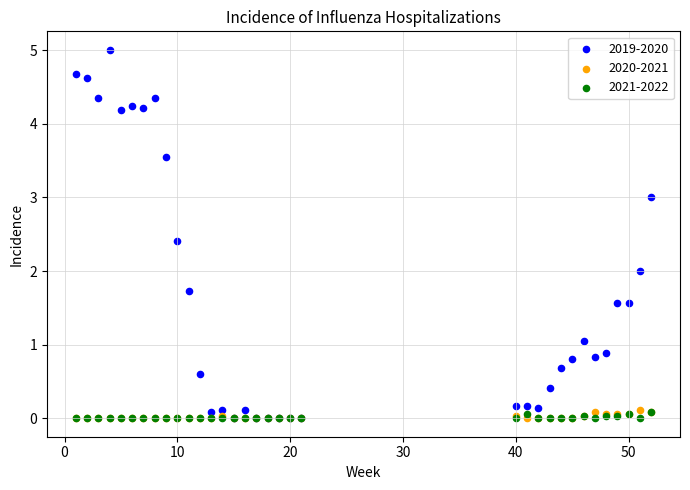

Which series reaches the maximum Y coordinate?

2019-2020